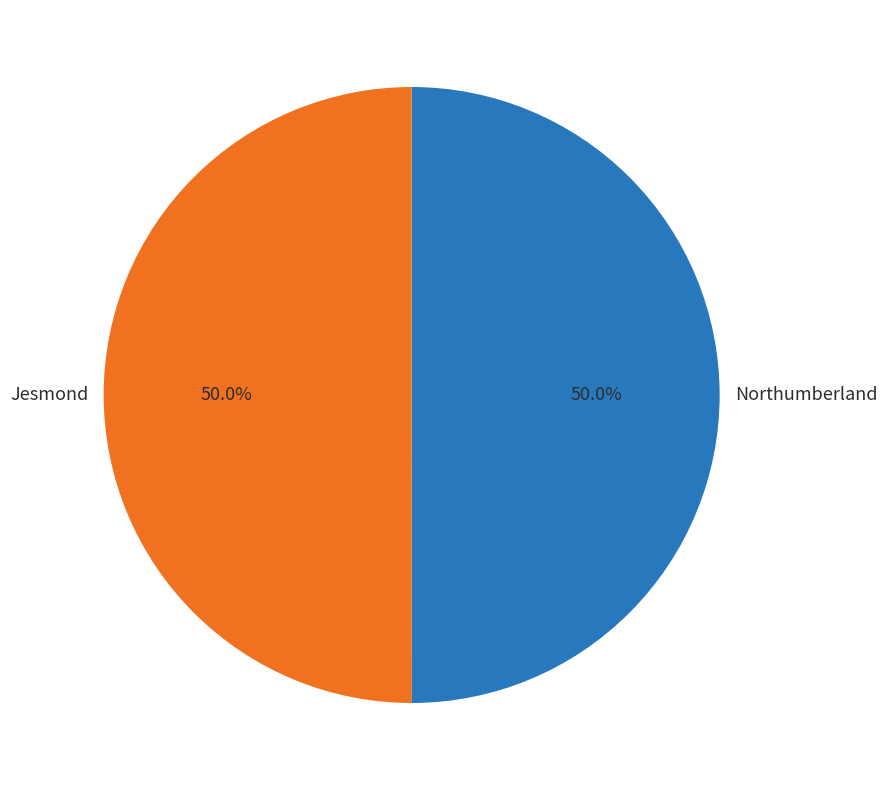

Approximately how many times larger is the value at Jesmond compared to Northumberland?

1.0